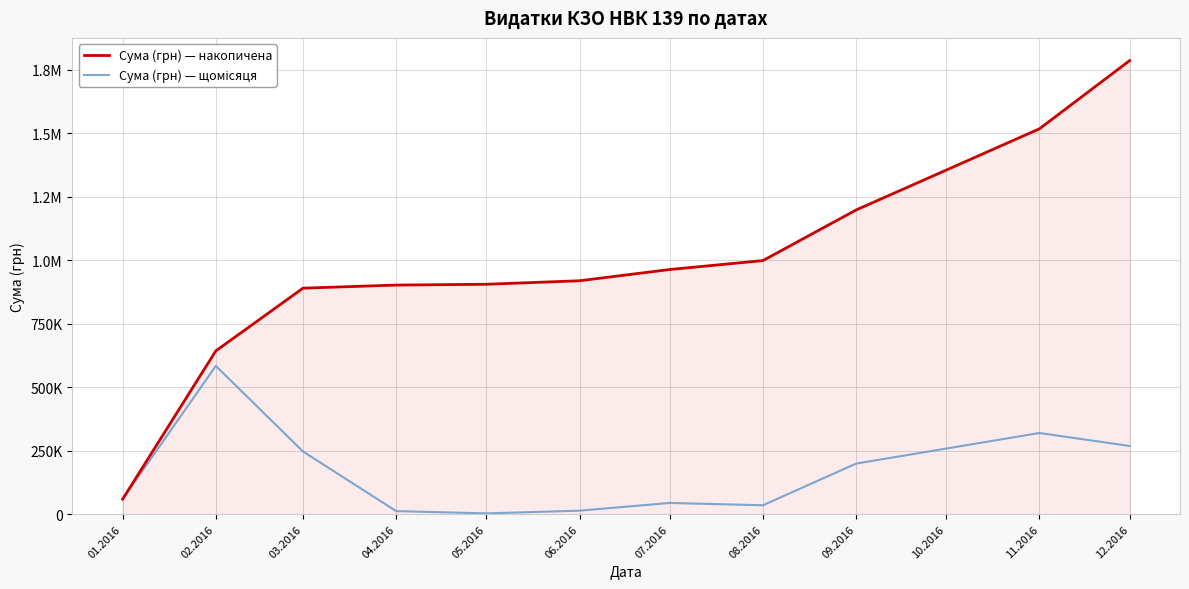

Is this an area chart (filled region under the line)?

Yes